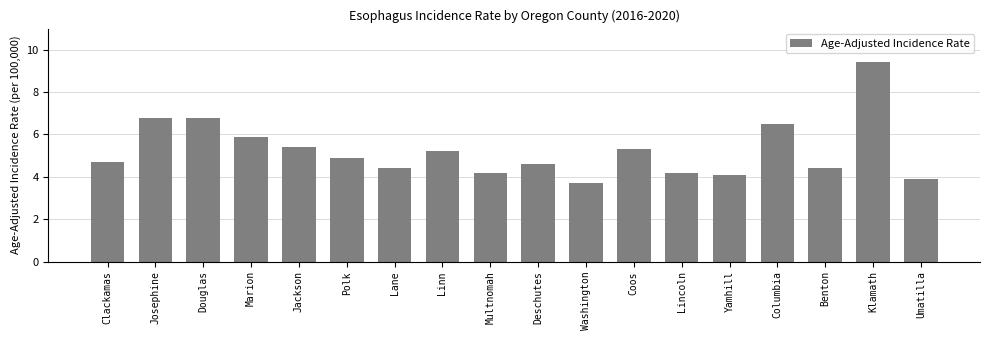

What is the ratio of the value at Linn to the value at Douglas?

0.8